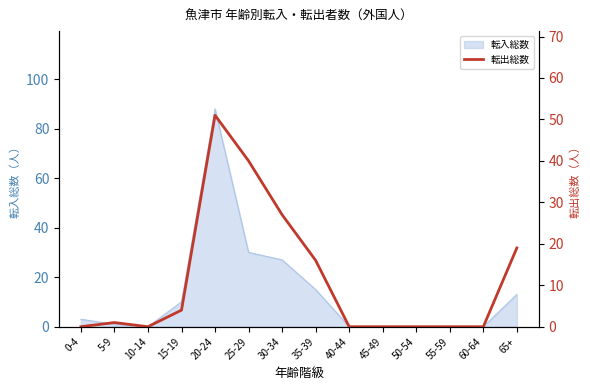

What is the change in value from 30-34 to 60-64?

-27